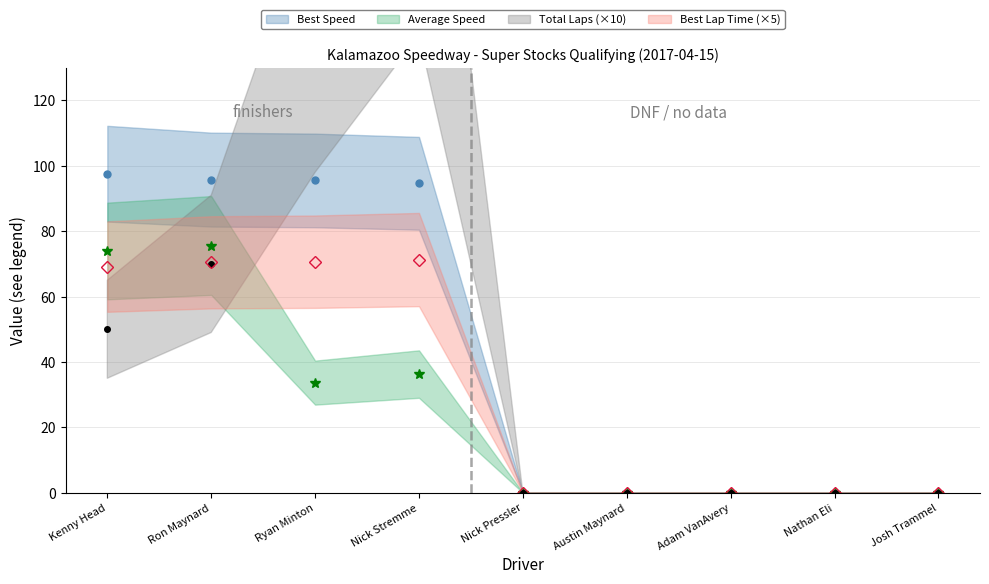

List the series in order of their peak value, highest first.

Total Laps (×10), Best Speed, Average Speed, Best Lap Time (×5)